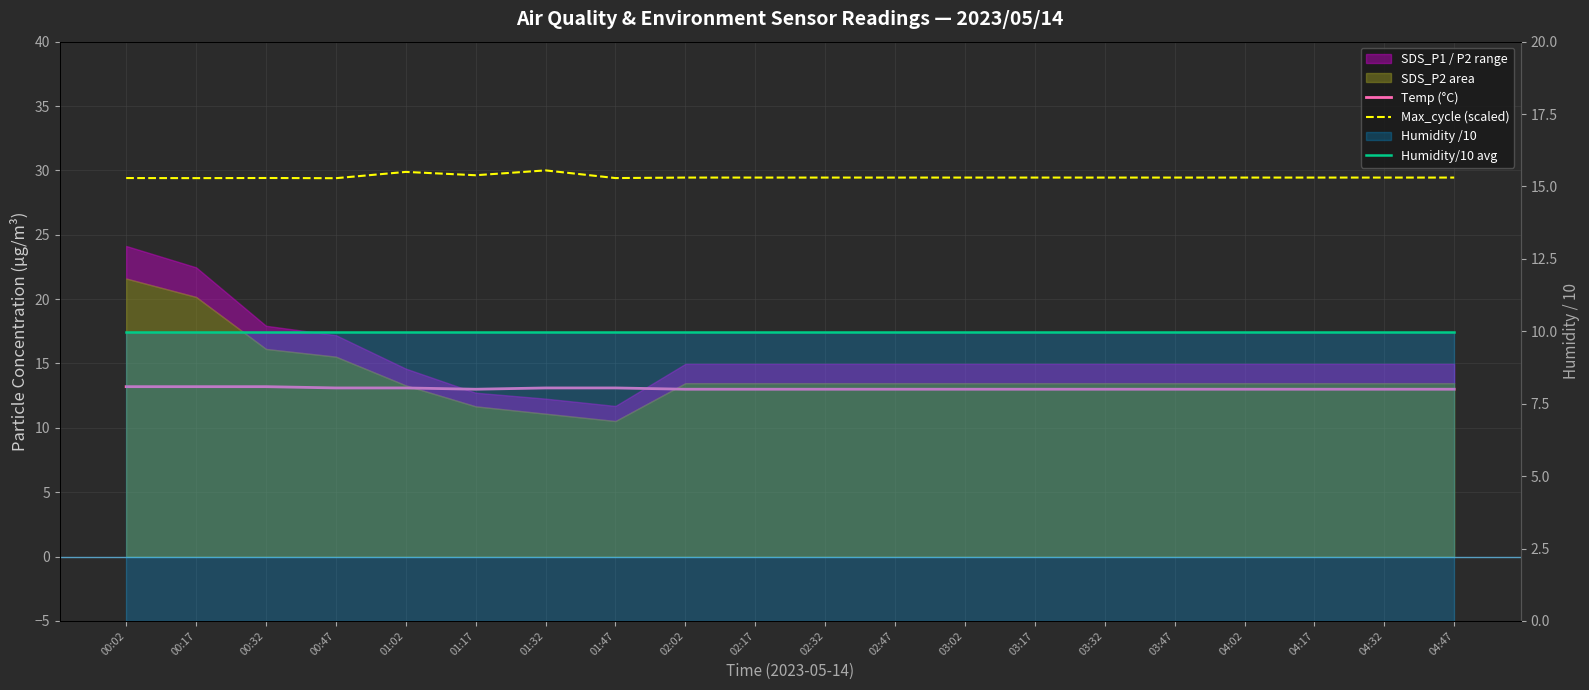

What is the minimum value shown in the chart?

10.0